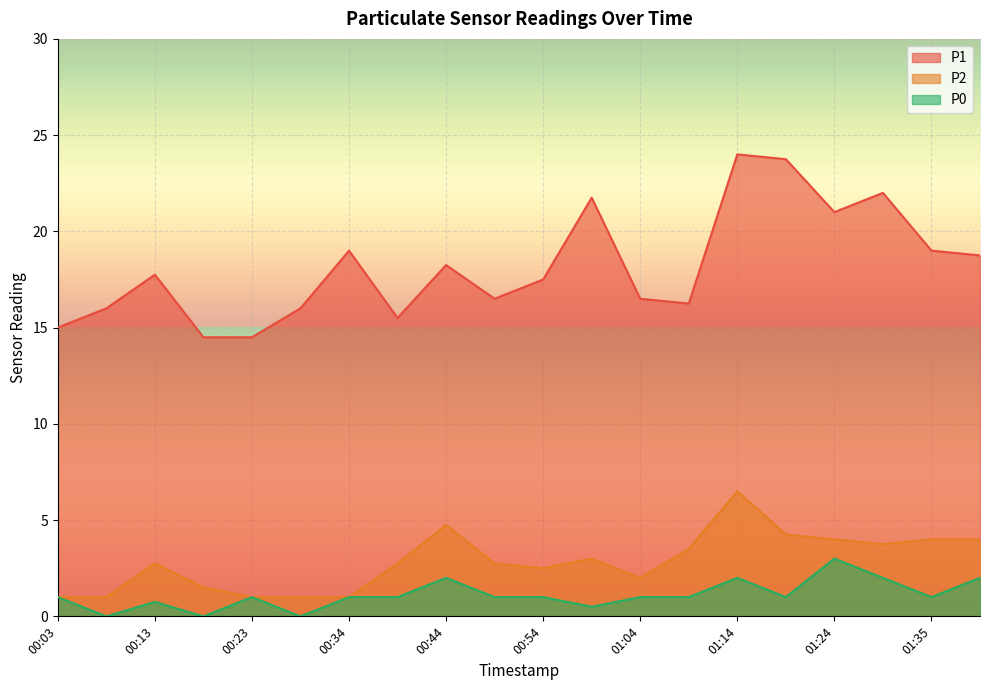

At which category does P1 reach its first local valley?

00:39